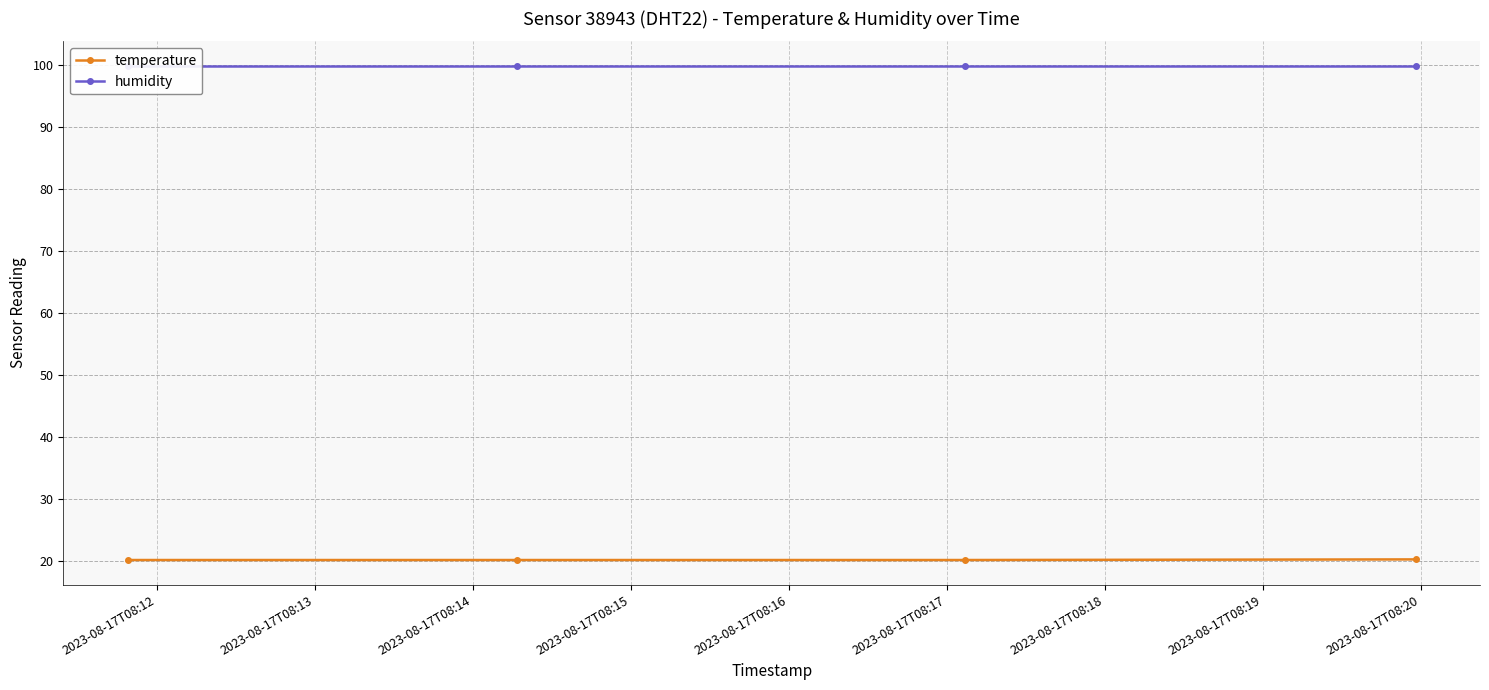

What is the minimum value for temperature?

20.1